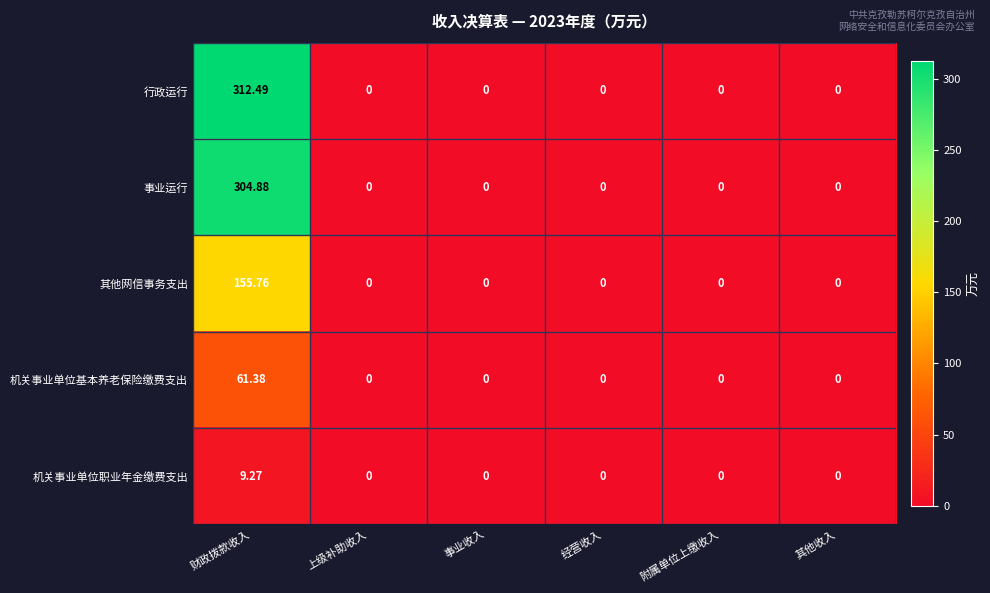

Which series has the widest spread of values?

行政运行